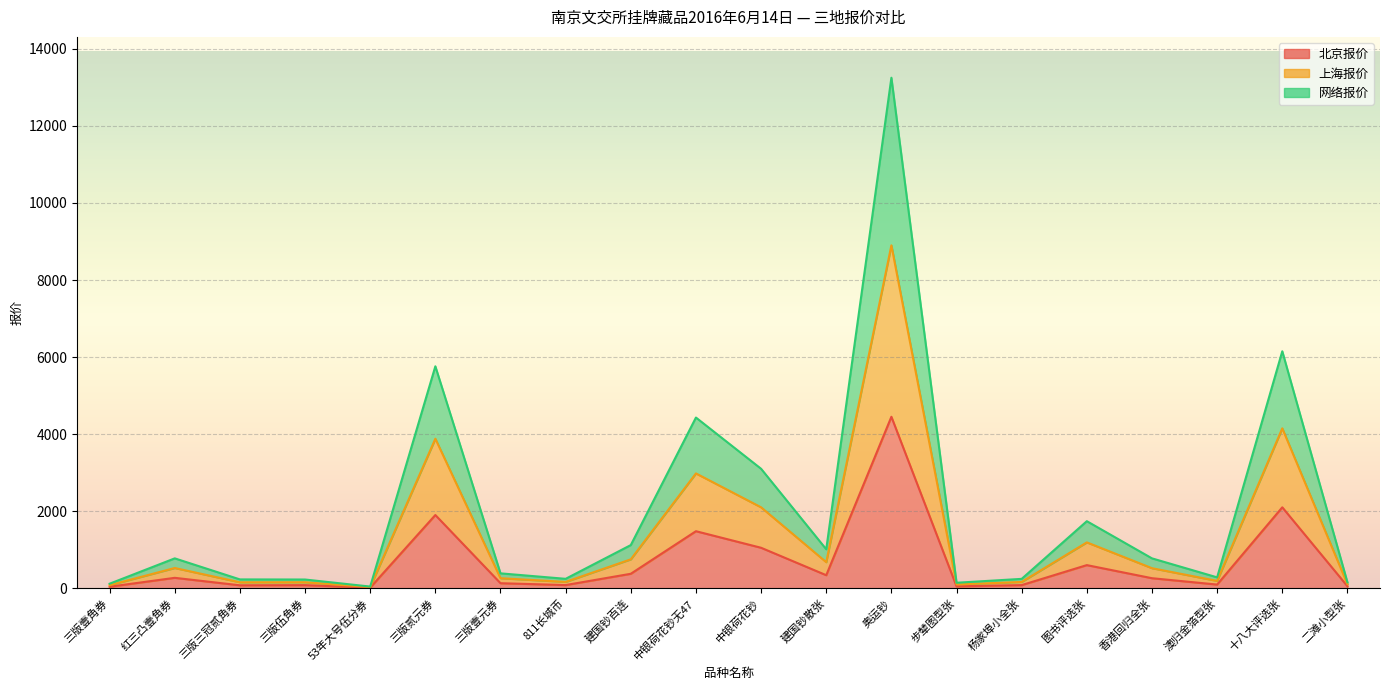

Which has a higher value, 三版壹角券 or 三版伍角券?

三版伍角券